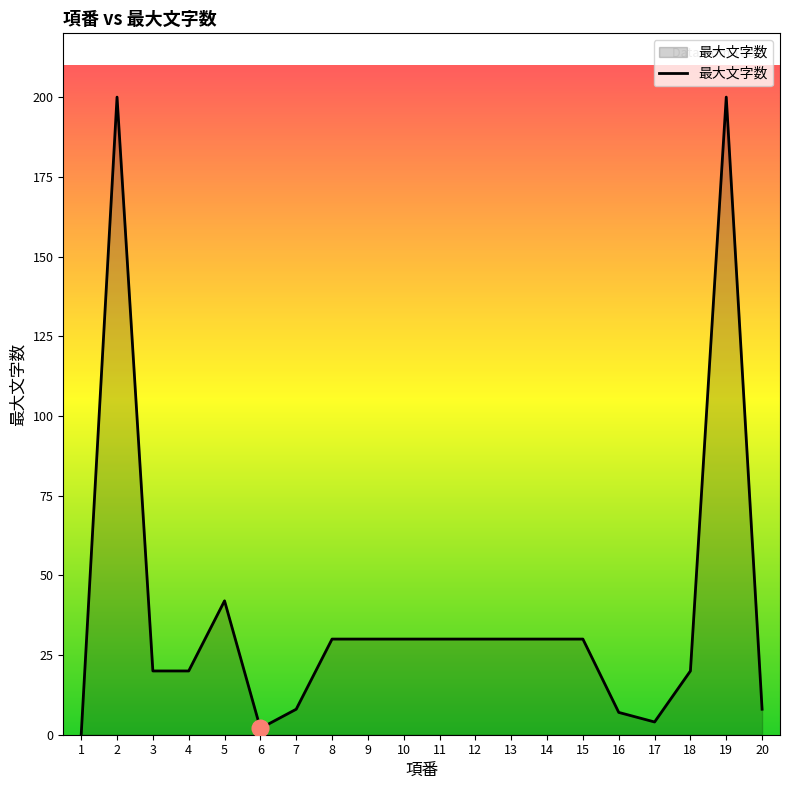

What is the change in value from 1 to 13?

+30